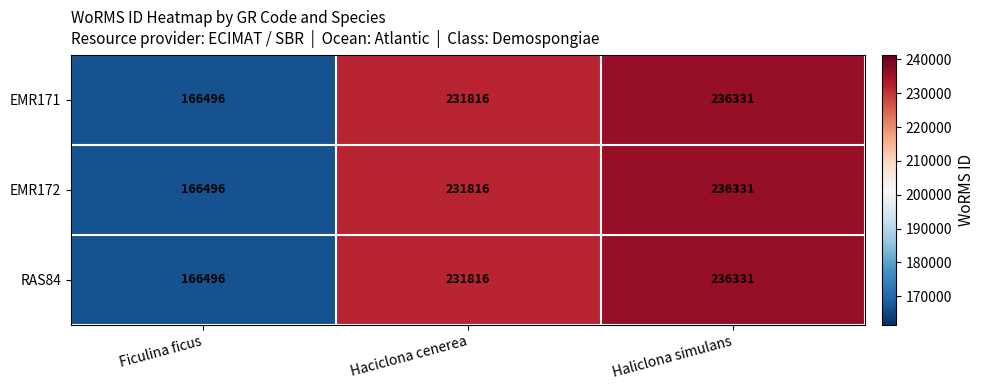

Where is RAS84 nearest to the value 201413?

Haciclona cenerea